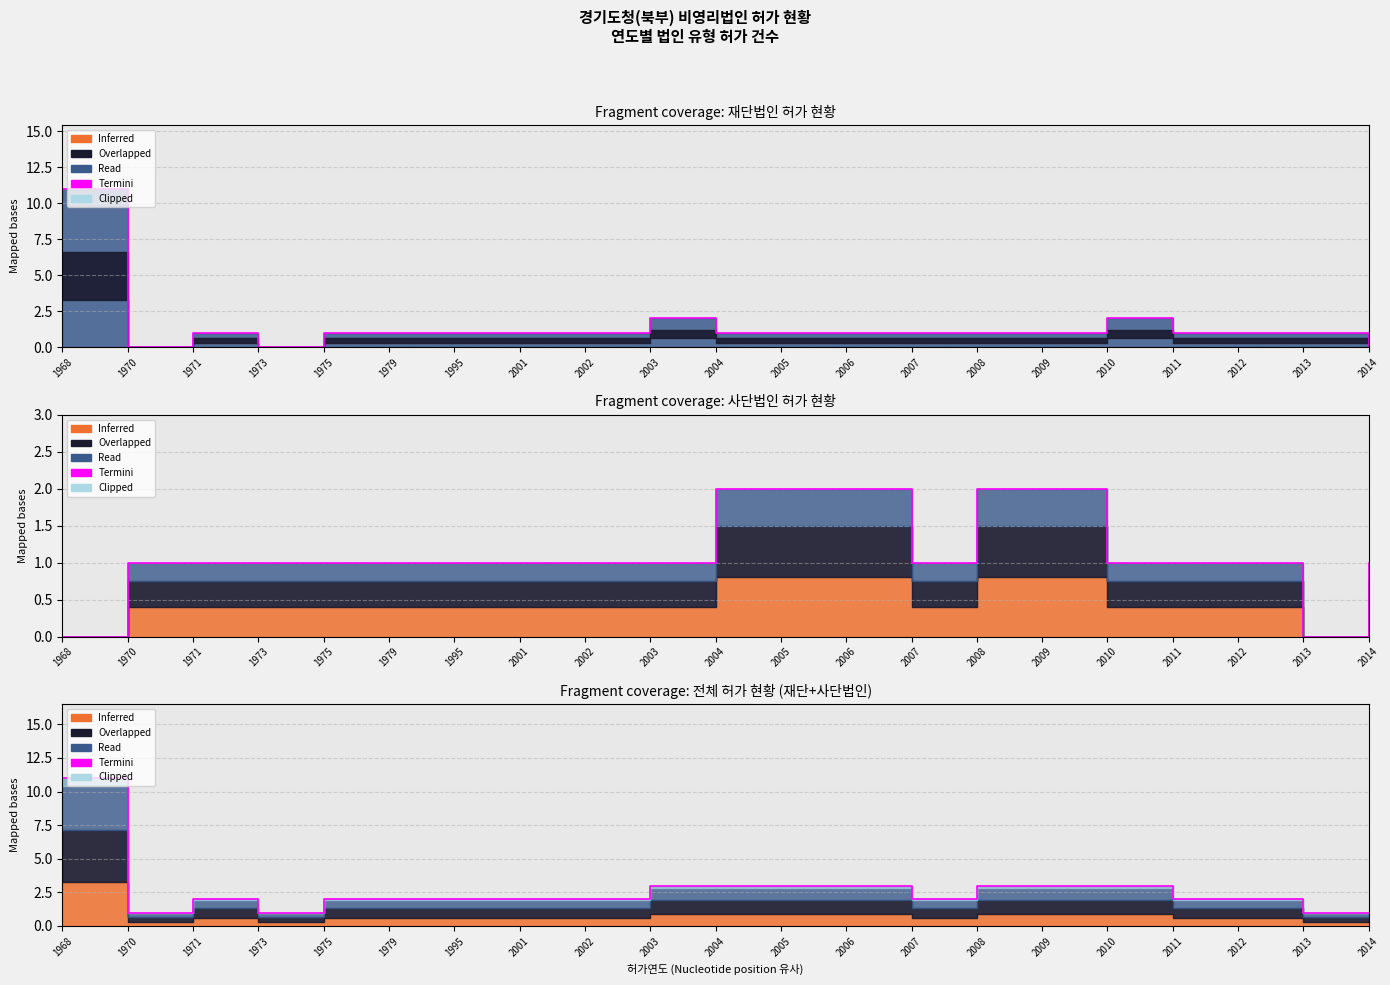

At which label is the value closest to 6?

2003